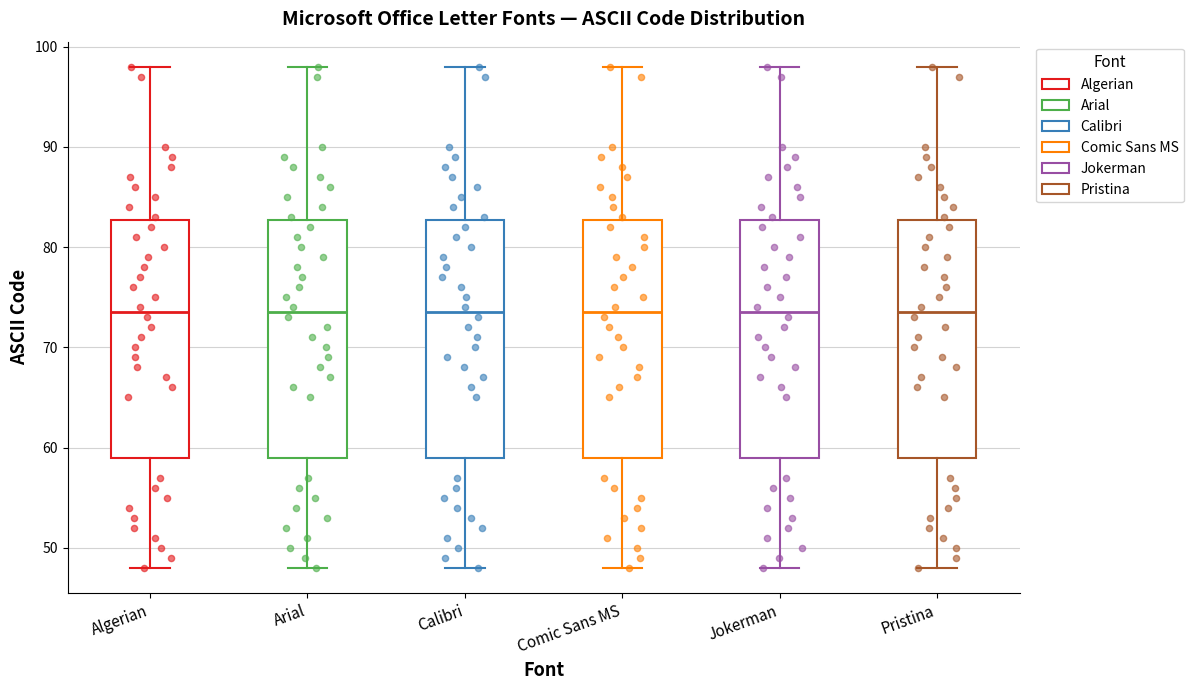

Reading left to right, transcribe this box plot: for each box, give where its median line is, the range the box spans, and where its two whiskers end, as read against the y-axis. The values are not printed on the chart, so give them approximately, as read against the axis.

Algerian: median 74, box 59 to 83, whiskers 48 to 98
Arial: median 74, box 59 to 83, whiskers 48 to 98
Calibri: median 74, box 59 to 83, whiskers 48 to 98
Comic Sans MS: median 74, box 59 to 83, whiskers 48 to 98
Jokerman: median 74, box 59 to 83, whiskers 48 to 98
Pristina: median 74, box 59 to 83, whiskers 48 to 98